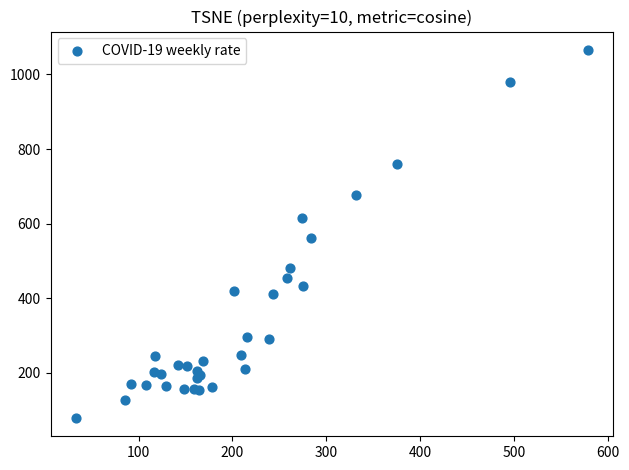

What Y value in the scatter plot is closest to 572?

561.1